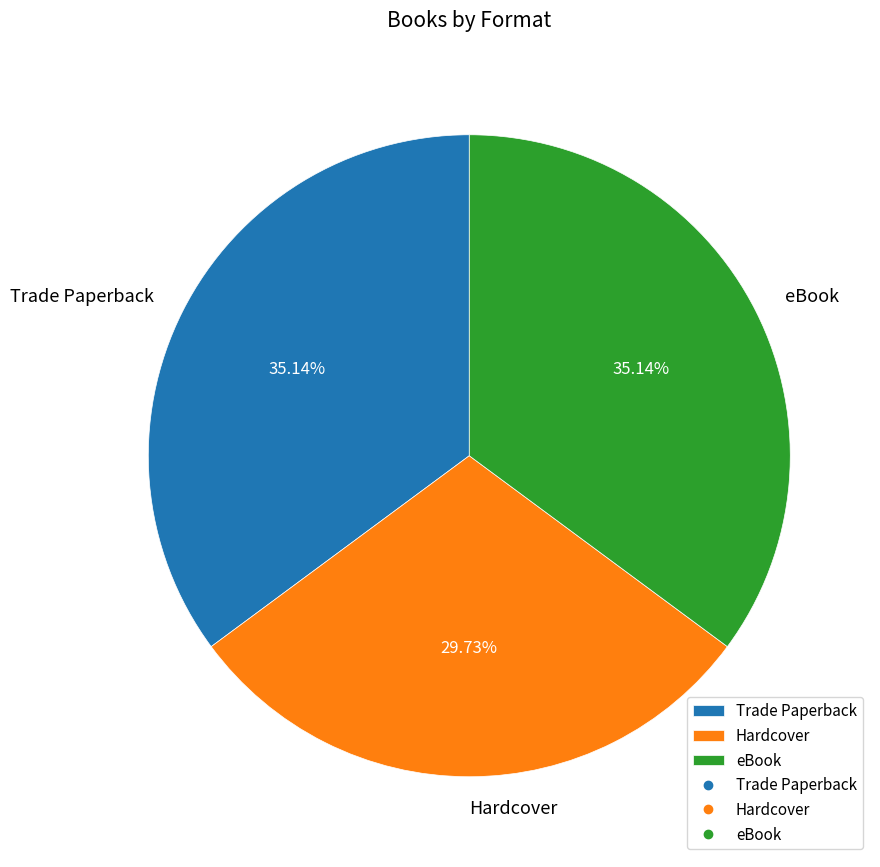

True or false: Hardcover accounts for 30% of the total.

True